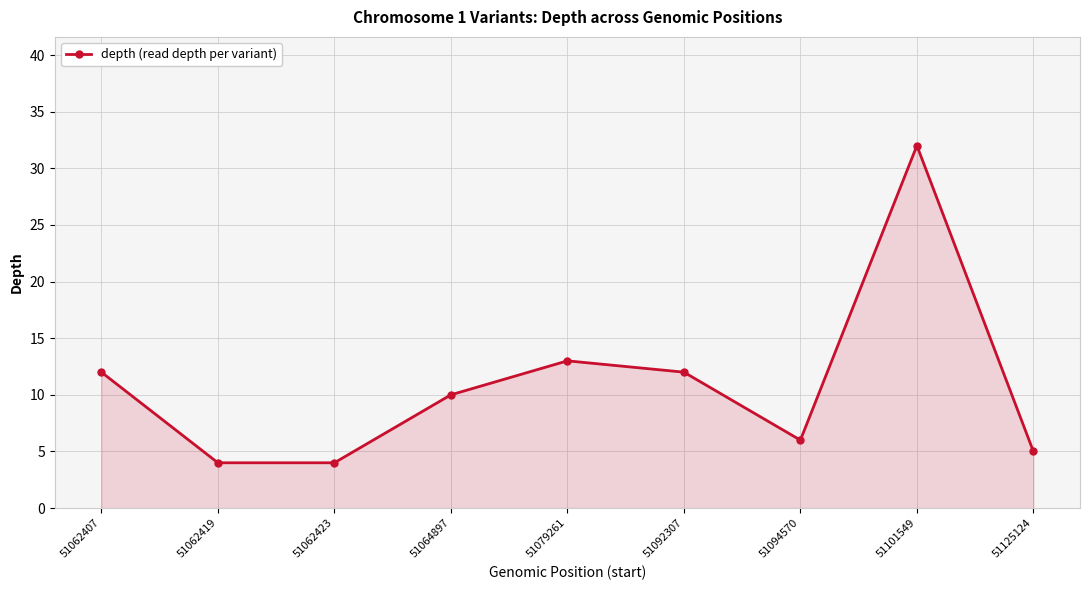

How many data points does each series have?

9